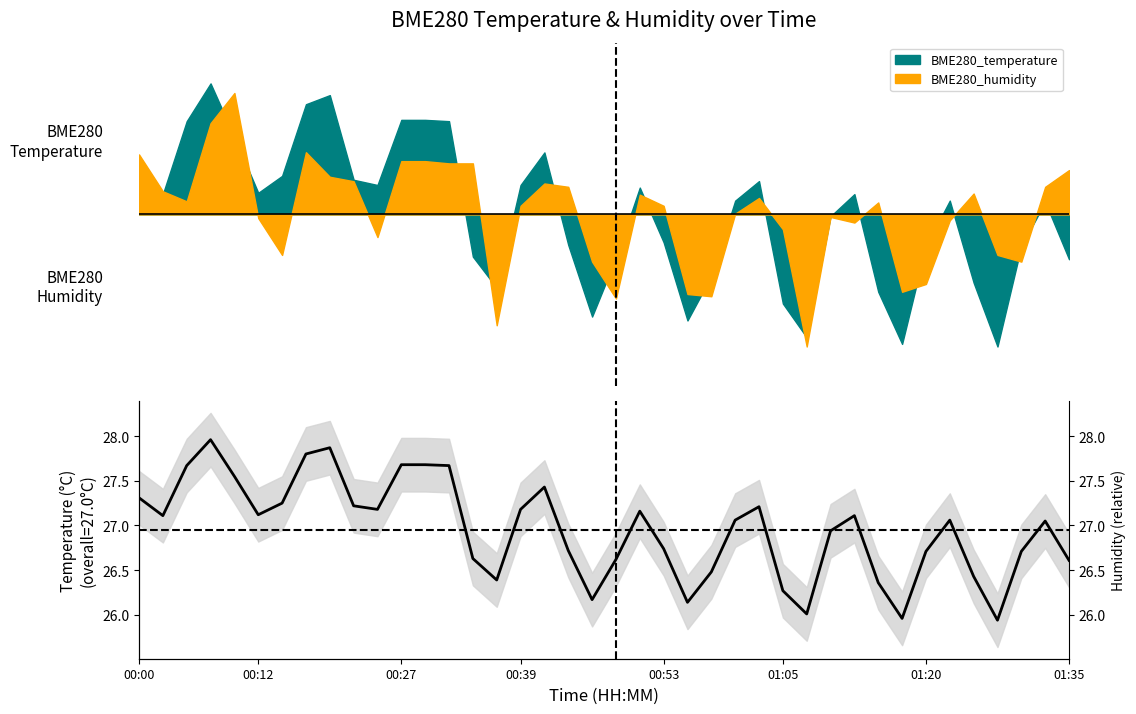

What is the sum of all values?

1078.2